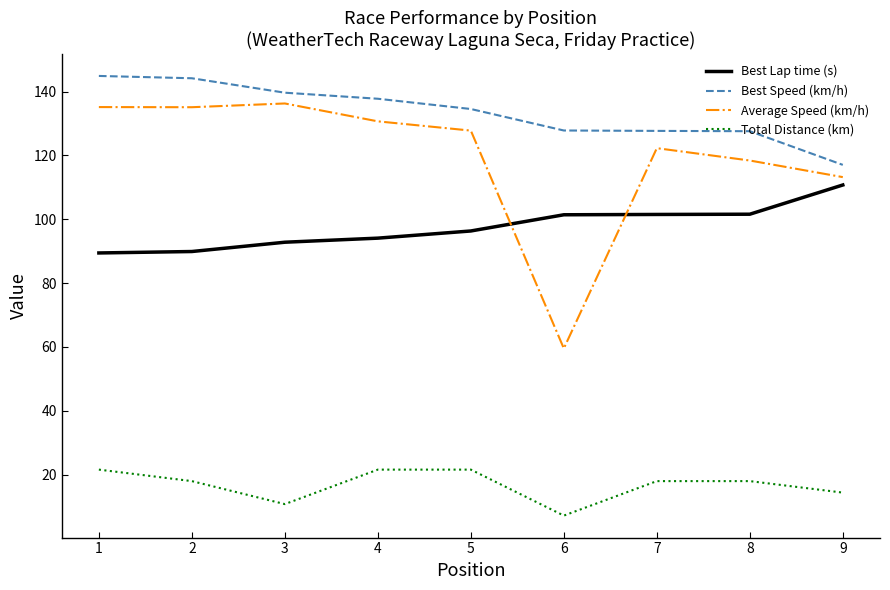

What is the difference between the second highest and second lowest values in the Best Speed (km/h) series?

16.6